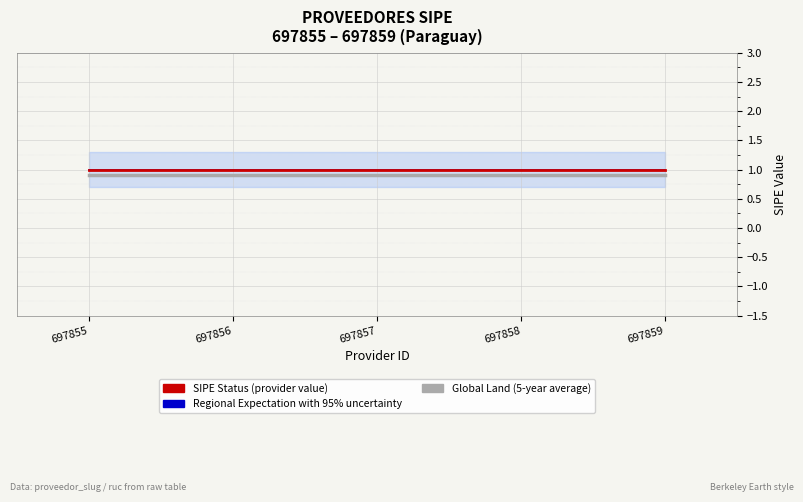

Which has a higher value, 697858 or 697856?

697858